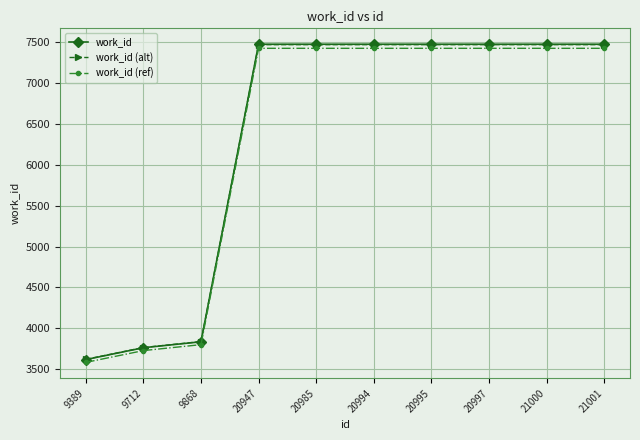

The value of work_id at 20995 is 11085.1. True or false?

False